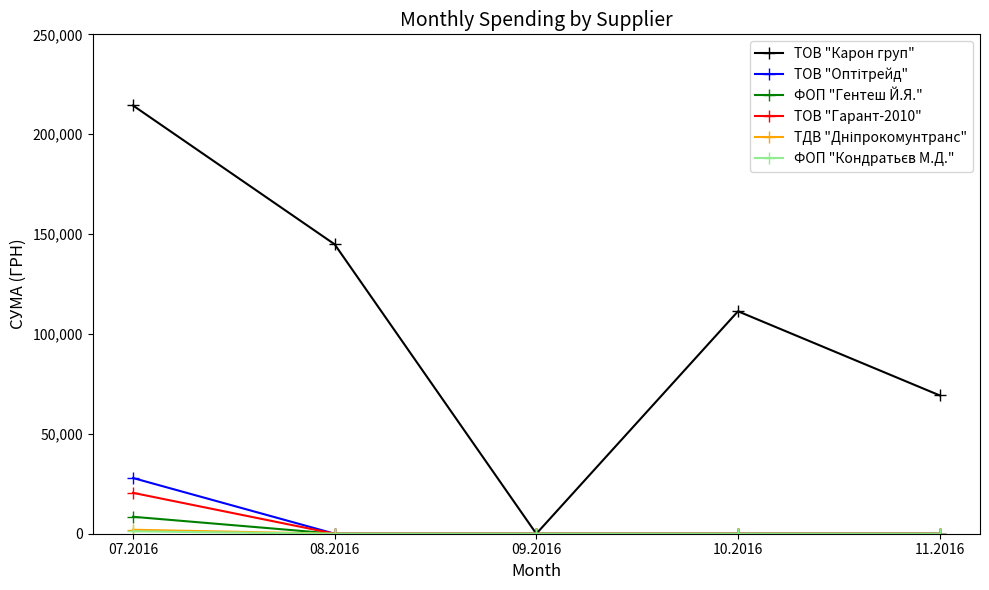

Is this an area chart (filled region under the line)?

No